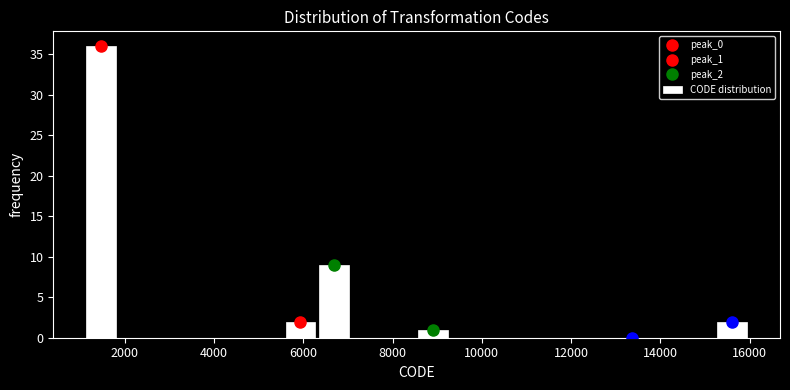

Around what value on the x-axis is the tallest bar? Give the approximate position of its centre, as read against the axis.

1400